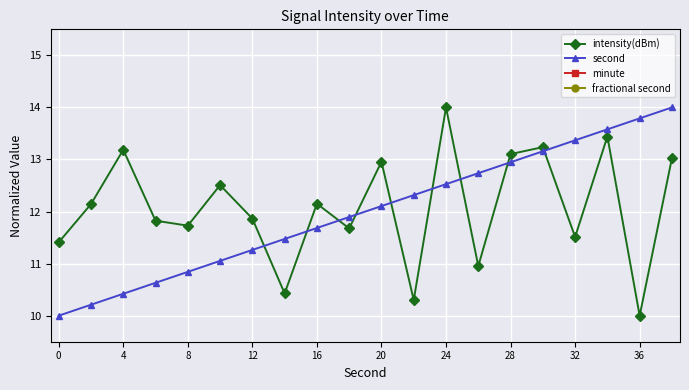

Does the chart display data point markers on the line(s)?

Yes